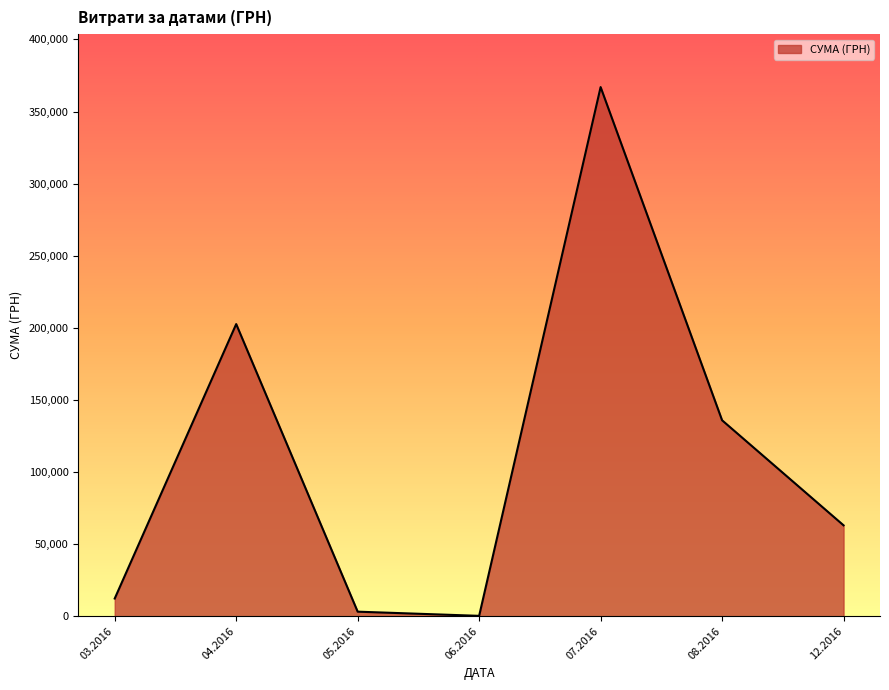

The value at 04.2016 is 59998.0. True or false?

False